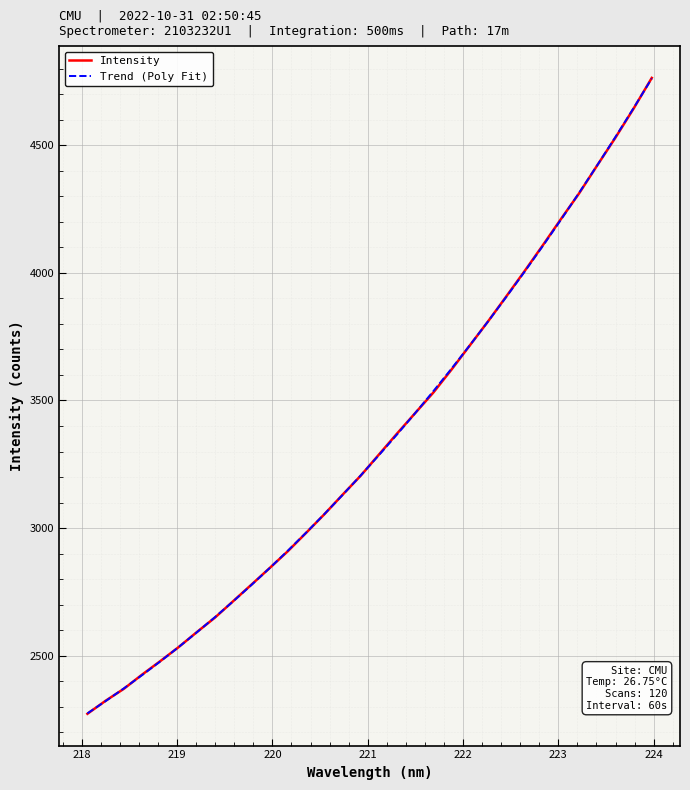

Reading left to right, what are all the values shown in this chart?

Intensity: 2272.5	2323.6	2370.4	2426.0	2478.9	2533.4	2592.3	2649.5	2713.8	2778.4	2843.4	2909.5	2981.1	3053.9	3130.3	3205.3	3288.0	3370.6	3451.0	3531.7	3622.0	3716.2	3810.0	3907.6	4006.2	4107.1	4210.3	4311.2	4421.1	4529.6	4643.7	4763.8
Trend (Poly Fit): 2274.2	2322.2	2372.1	2424.0	2477.8	2533.6	2591.4	2651.3	2713.2	2777.2	2843.3	2911.5	2981.9	3054.5	3129.3	3206.3	3285.6	3367.1	3451.0	3537.1	3625.7	3716.6	3809.9	3905.6	4003.8	4104.4	4207.6	4313.3	4421.5	4532.2	4645.6	4761.6